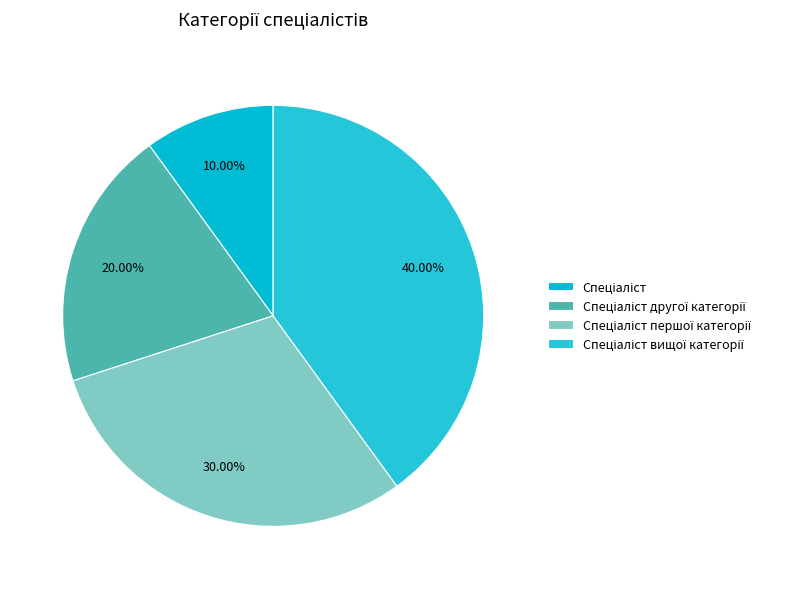

Rank the categories by value from lowest to highest.

Спеціаліст, Спеціаліст другої категорії, Спеціаліст першої категорії, Спеціаліст вищої категорії